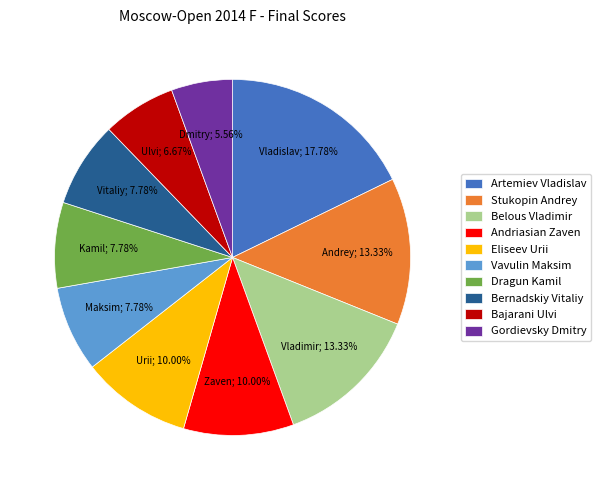

What percentage is the Stukopin Andrey slice, to the nearest percent?

13%